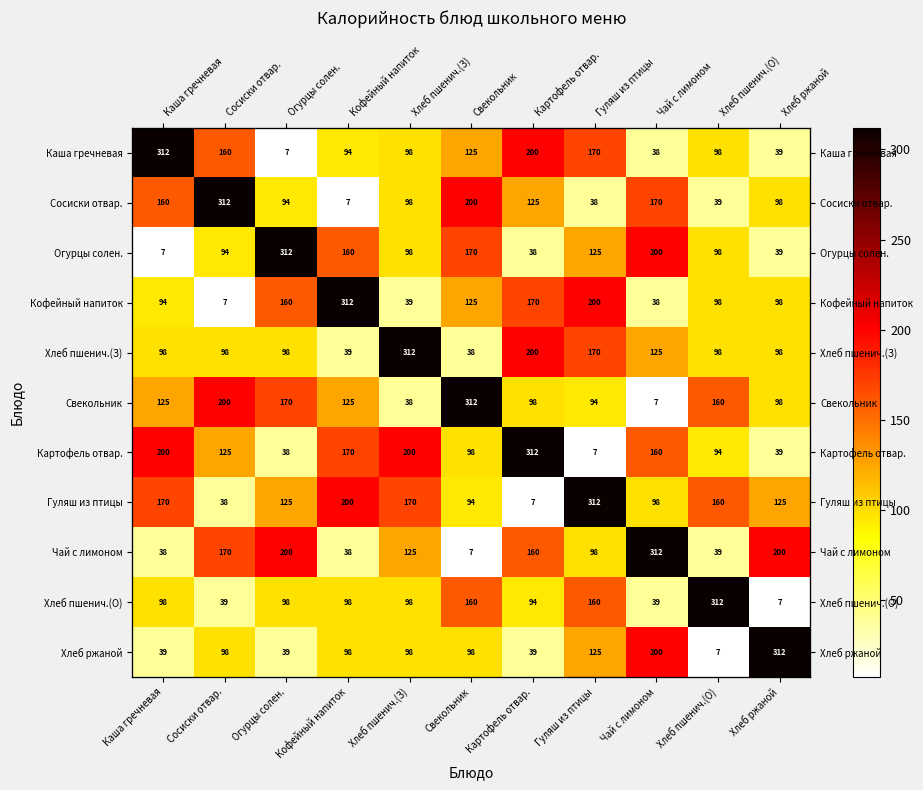

List the labels in order of Чай с лимоном value, largest first.

Чай с лимоном, Огурцы солен., Хлеб ржаной, Сосиски отвар., Картофель отвар., Хлеб пшенич.(З), Гуляш из птицы, Хлеб пшенич.(О), Каша гречневая, Кофейный напиток, Свекольник